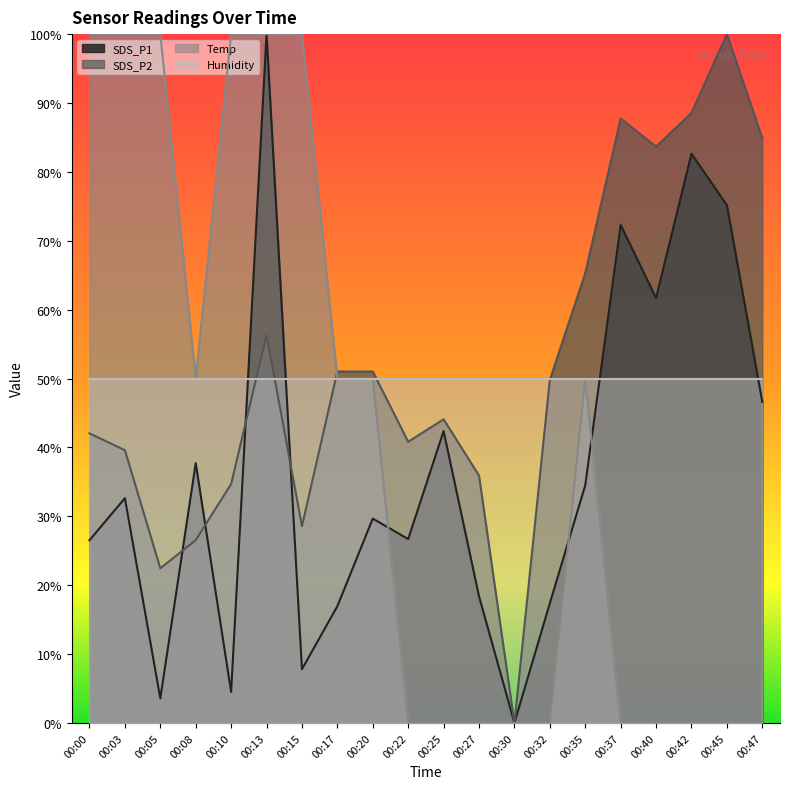

Where does the Temp series first go above 50?

00:00